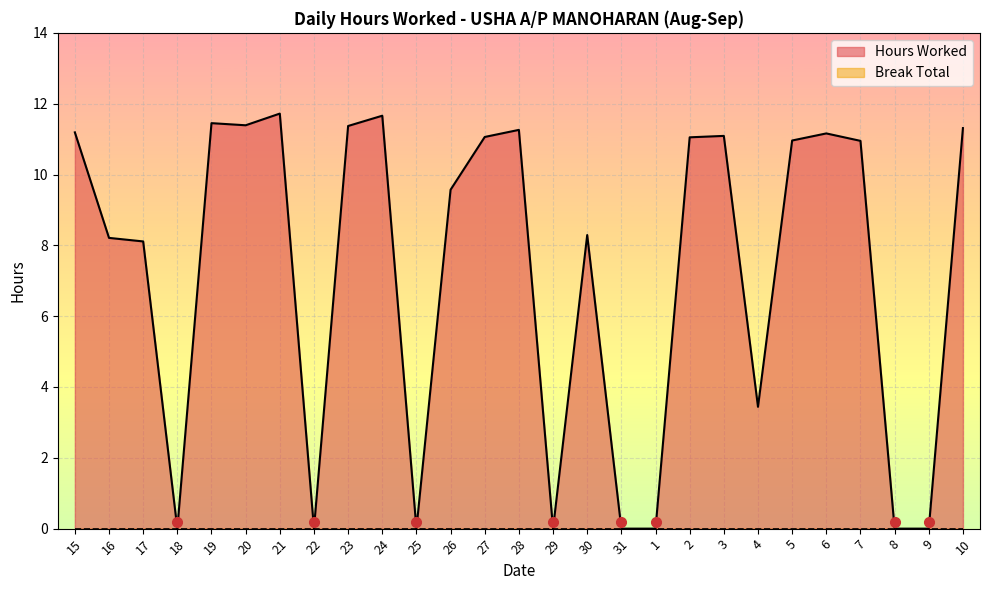

What is the label of the 23rd point from the right?

19